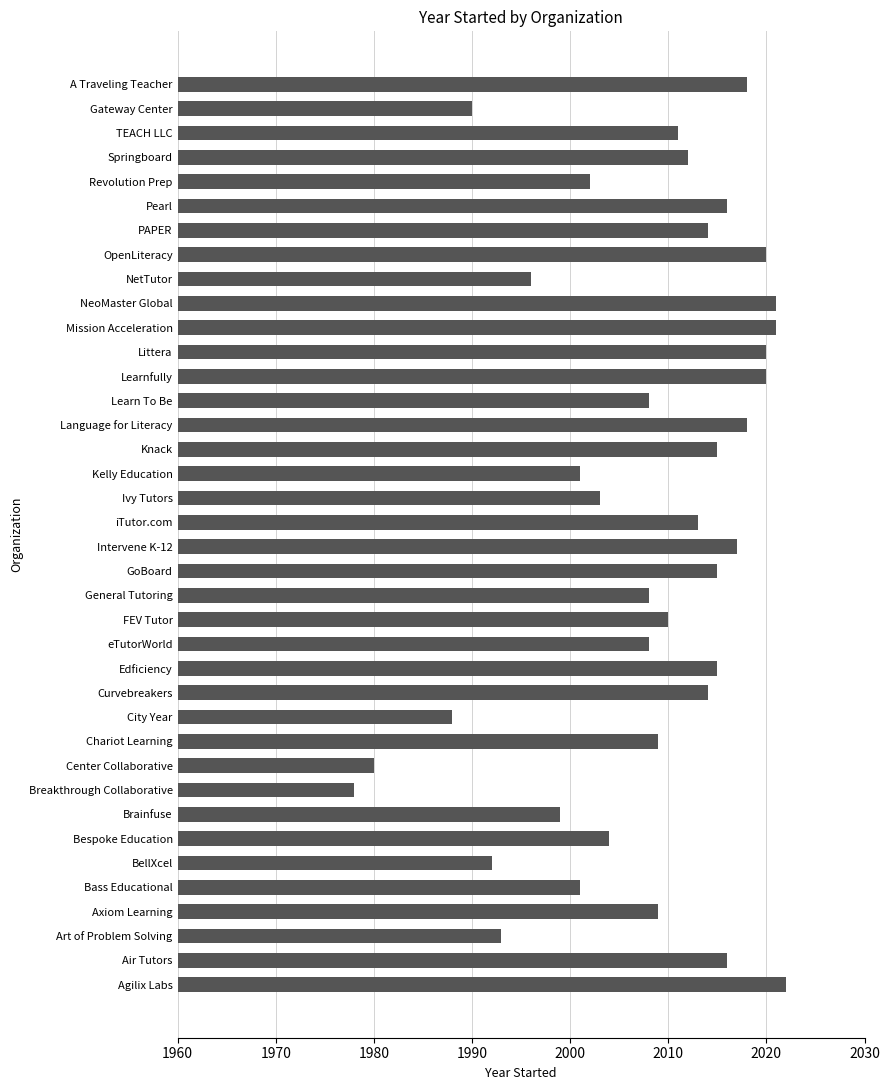

Read the value at Curvebreakers, to the nearest 5.

2015